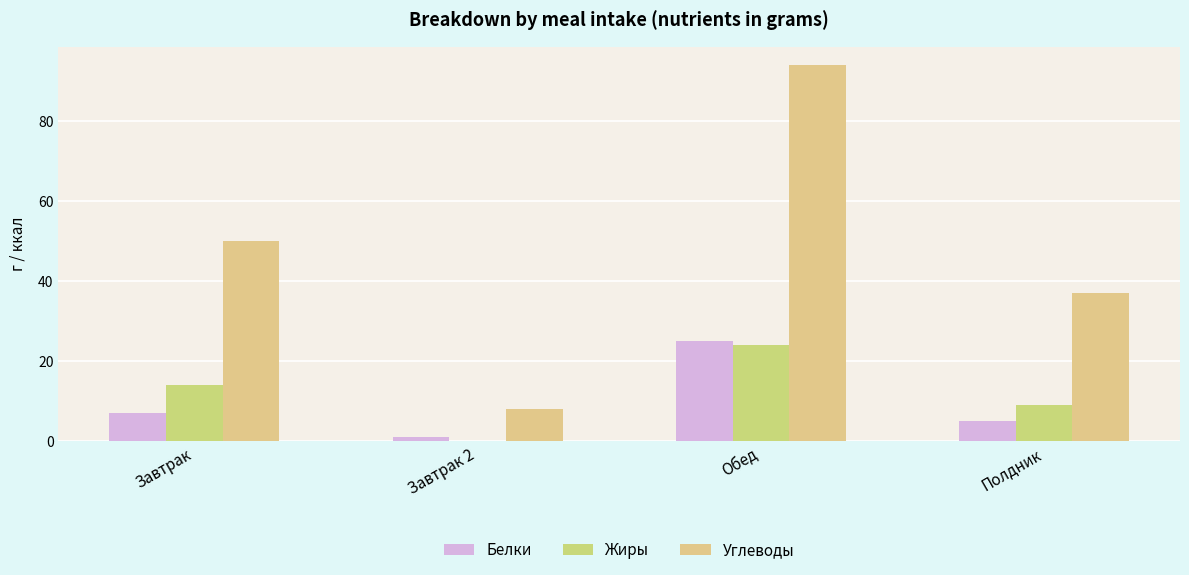

At how many categories does at least one series exceed 48?

2